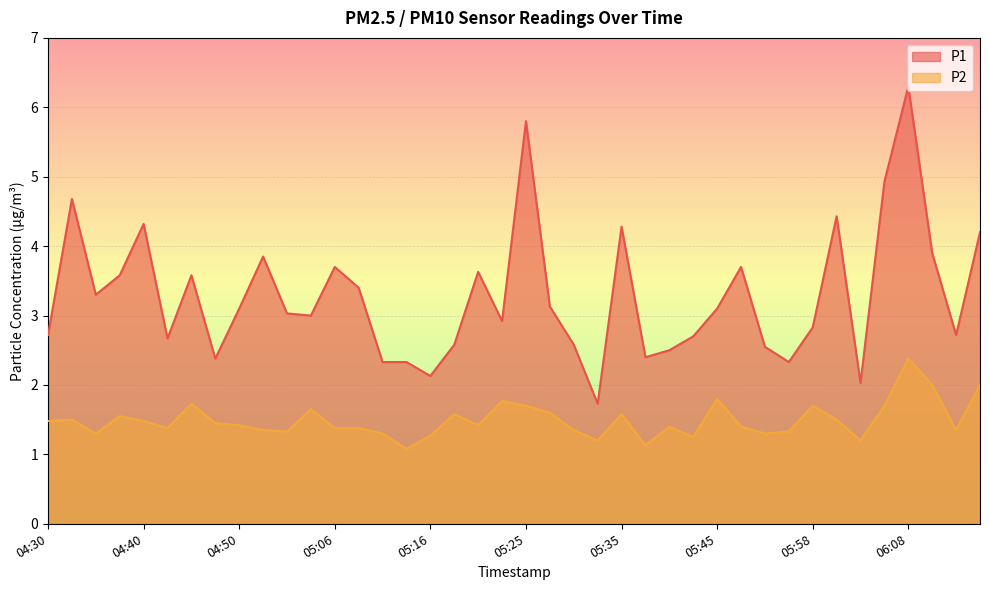

Which series has the largest total across all categories?

P1